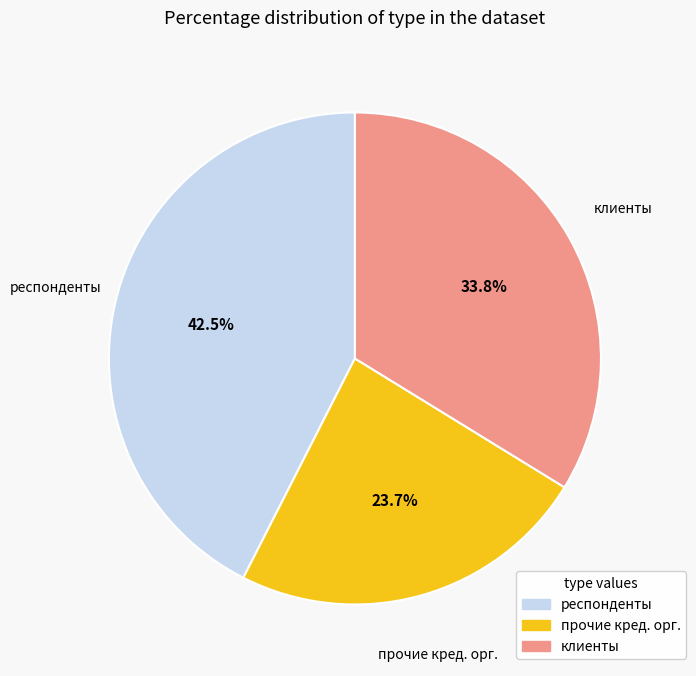

Is there any slice that represents more than half of the pie?

No